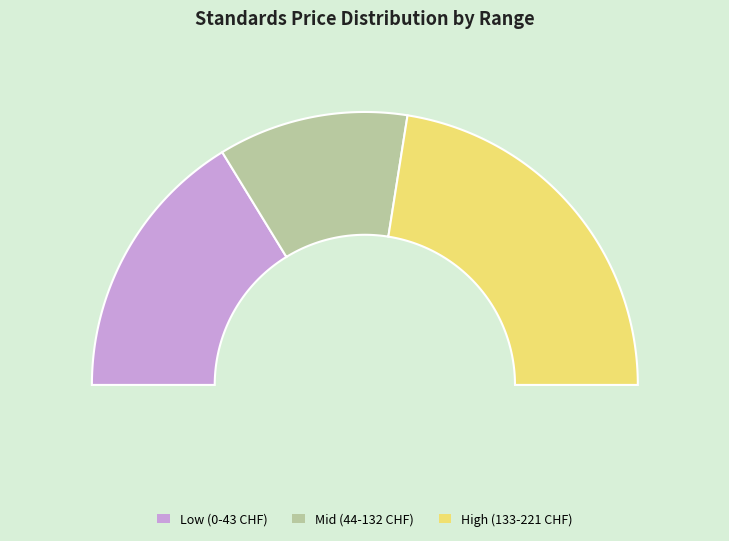

Does any single category account for the majority?

No